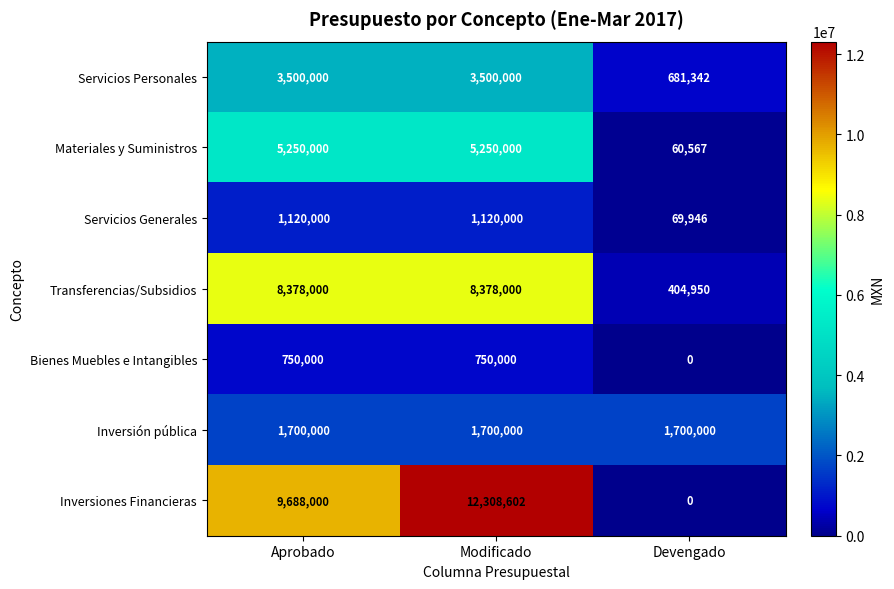

What is the spread (max minus min) of values at Devengado?

1700000